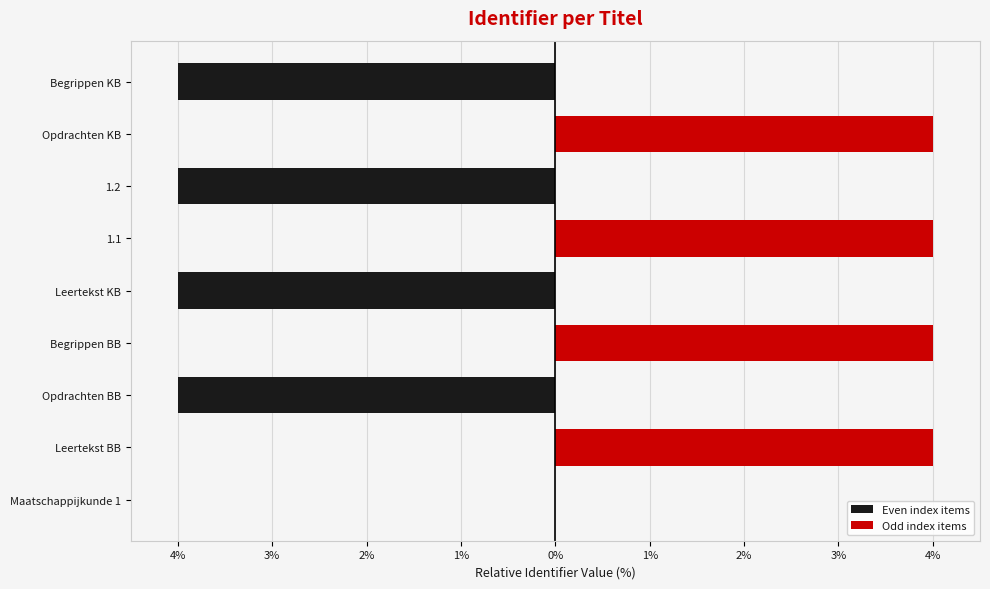

Which has a higher value, Opdrachten BB or Maatschappijkunde 1?

Maatschappijkunde 1